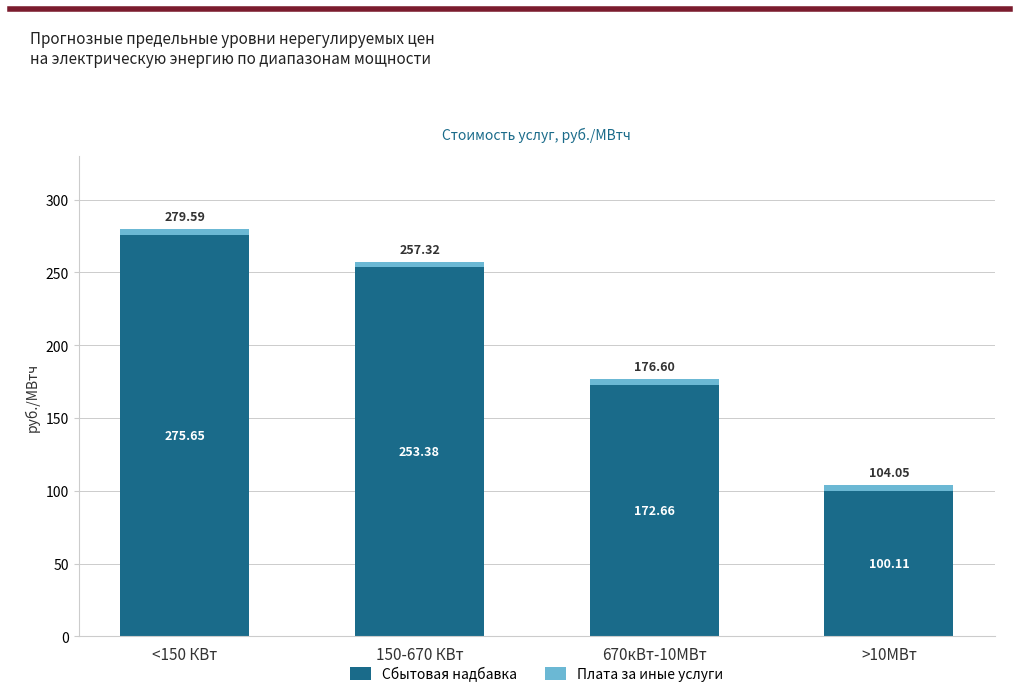

Rank the categories by Сбытовая надбавка value from lowest to highest.

>10МВт, 670кВт-10МВт, 150-670 КВт, <150 КВт